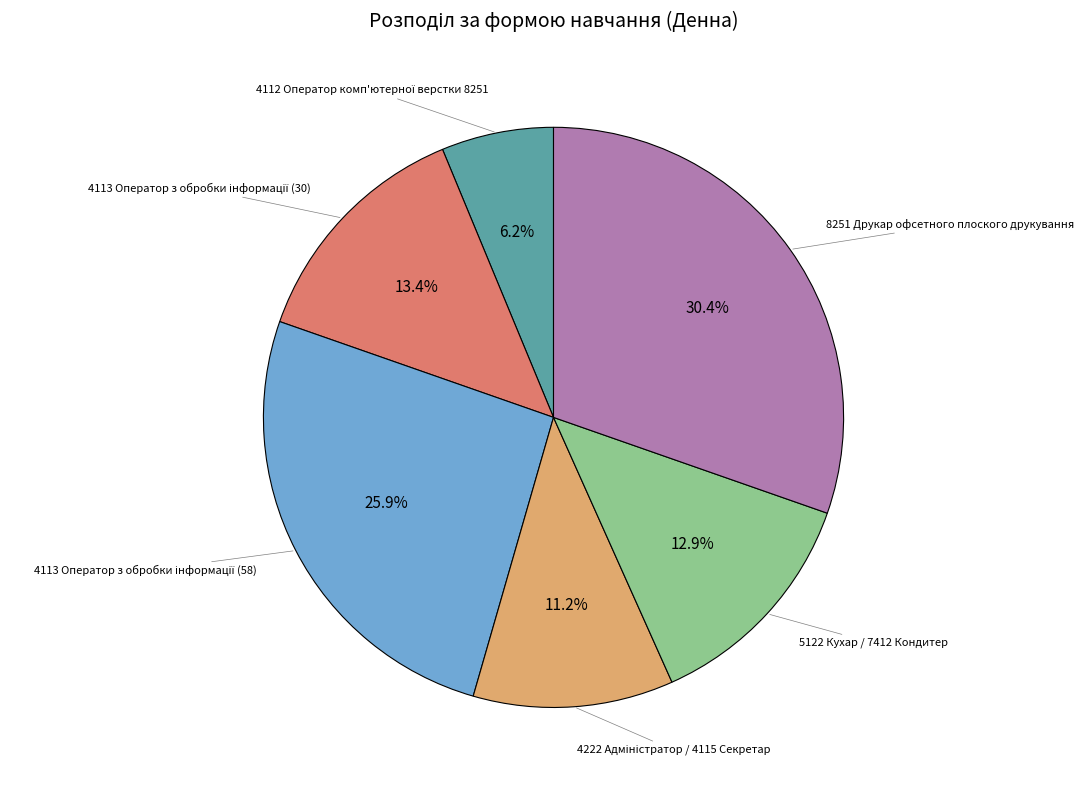

How many slices are in this pie chart?

6